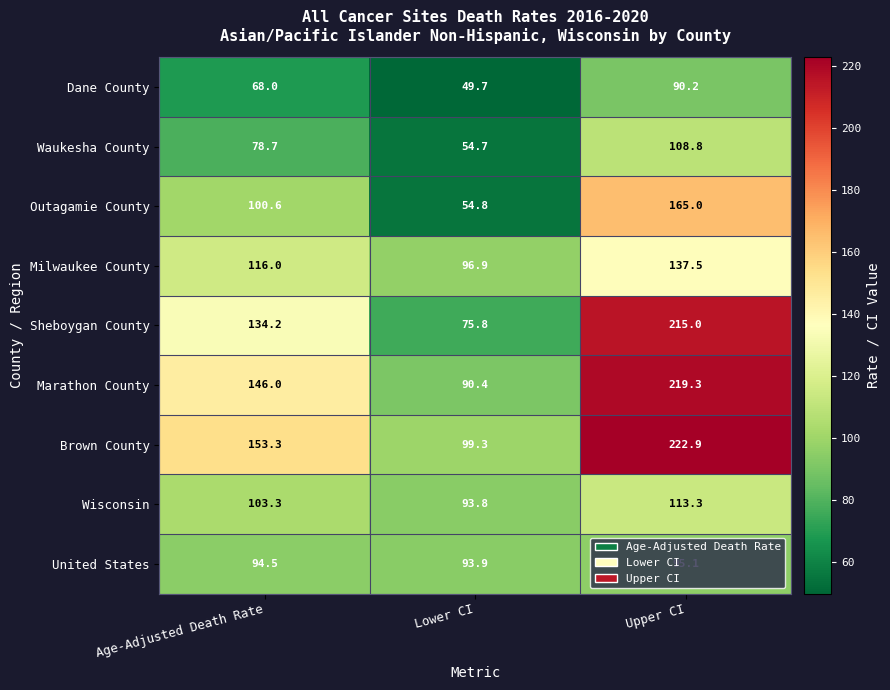

What is the greatest value displayed?

222.9